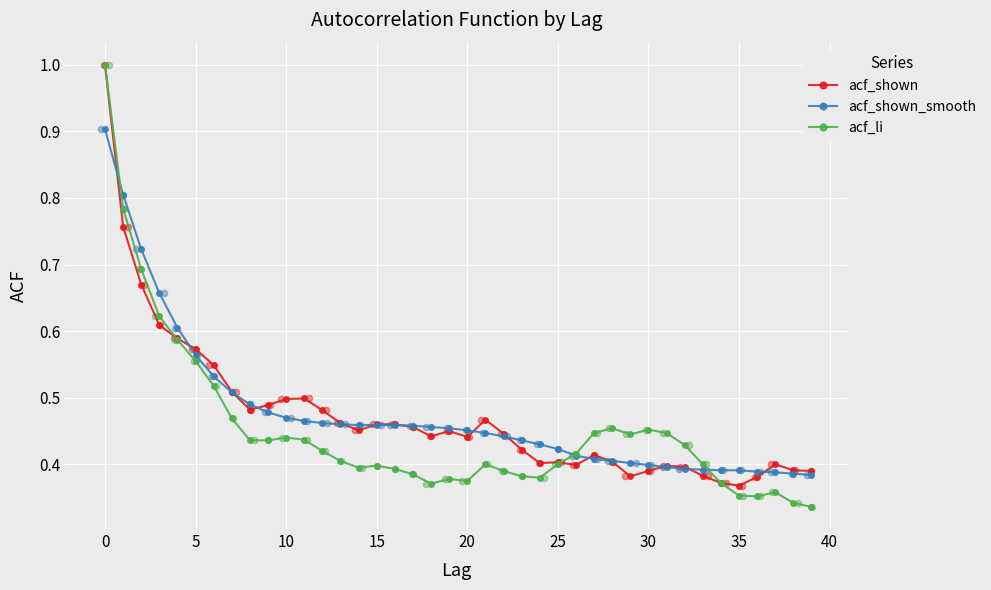

Which series has the largest Y range (max minus min)?

acf_li